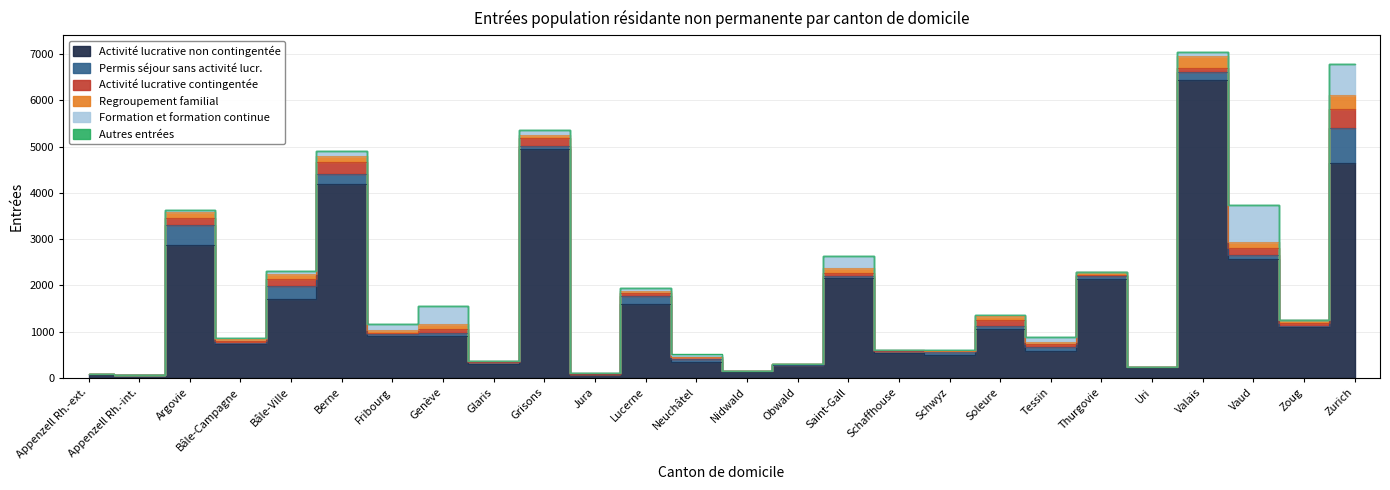

Reading right to left, list all the values displayed in this chart.

Activité lucrative non contingentée: 4655	1111	2575	6432	215	2147	595	1053	498	541	2156	280	138	342	1609	94	4947	302	902	916	4187	1715	726	2865	66	73
Permis séjour sans activité lucr.: 739	21	91	175	21	51	73	63	70	33	48	8	4	80	168	0	77	39	65	29	218	267	25	444	2	7
Activité lucrative contingentée: 425	64	147	96	1	26	63	147	22	7	75	13	1	23	57	1	160	16	101	20	264	148	51	152	2	3
Regroupement familial: 295	60	117	247	7	58	46	69	5	25	89	0	7	20	49	5	75	16	95	68	128	122	39	136	1	0
Formation et formation continue: 674	7	804	95	3	20	107	39	2	8	272	0	7	43	65	11	101	3	386	130	111	61	17	37	0	0
Autres entrées: 2	0	1	11	0	0	0	1	0	0	0	0	0	1	0	0	0	0	0	0	1	4	0	3	0	0